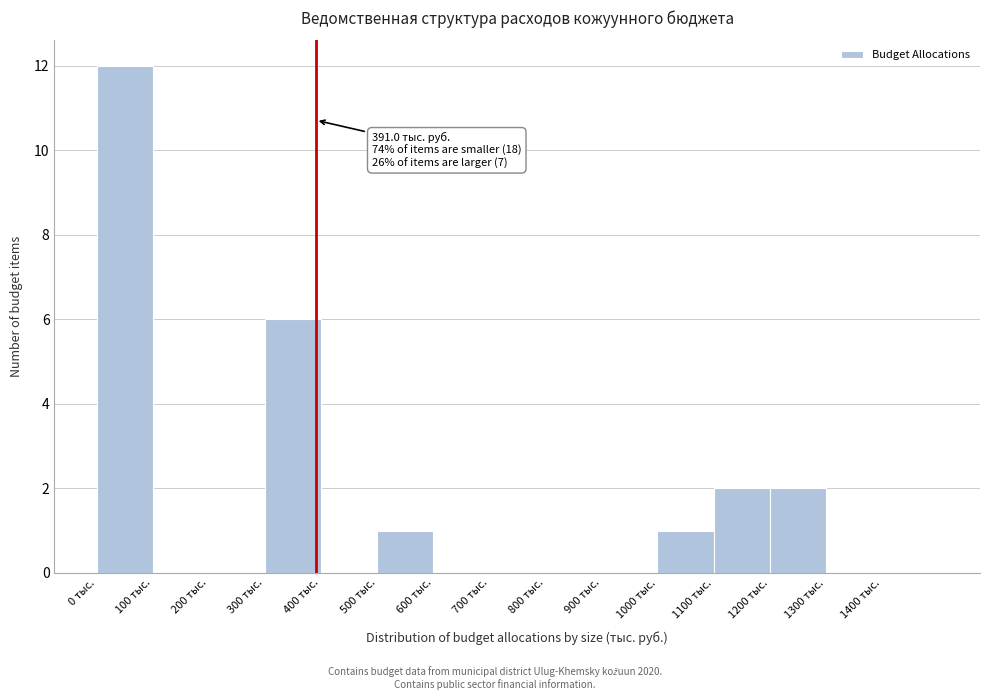

Over which range of the x-axis is the bar tallest?

0 to 100